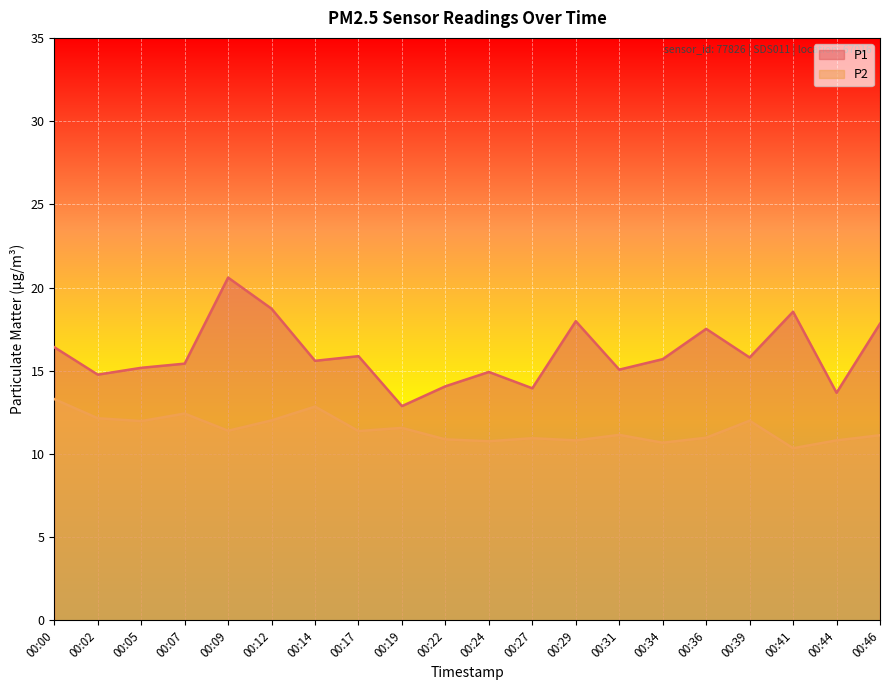

What is the value of the P1 point at the 14th from the left?

15.1